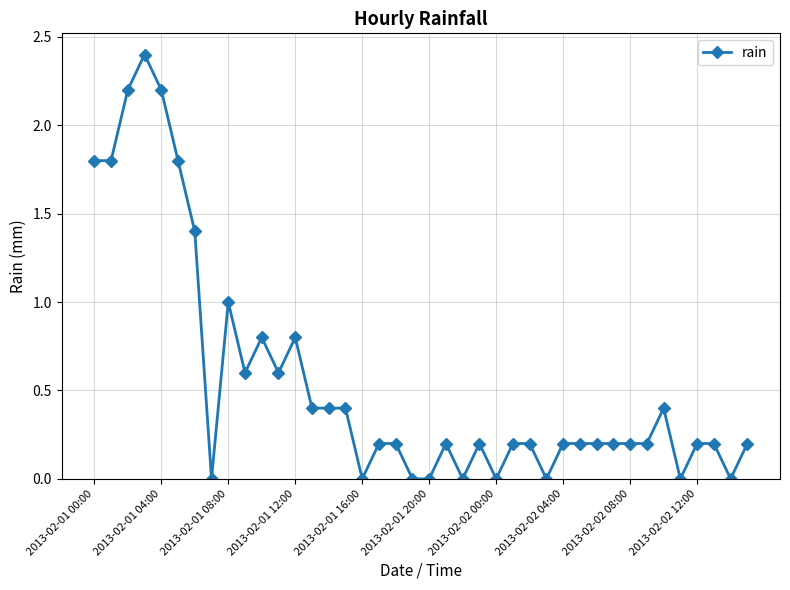

What is the value of the 24th point from the left?

0.2